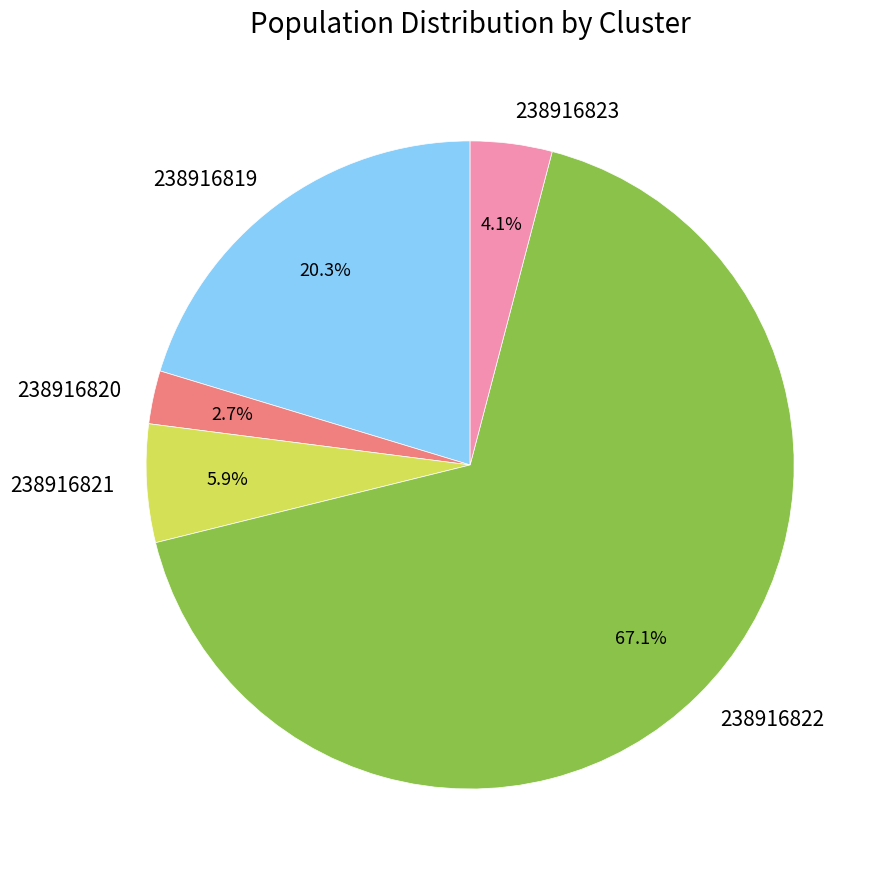

How much of the chart is everything except 238916823?

95.9%